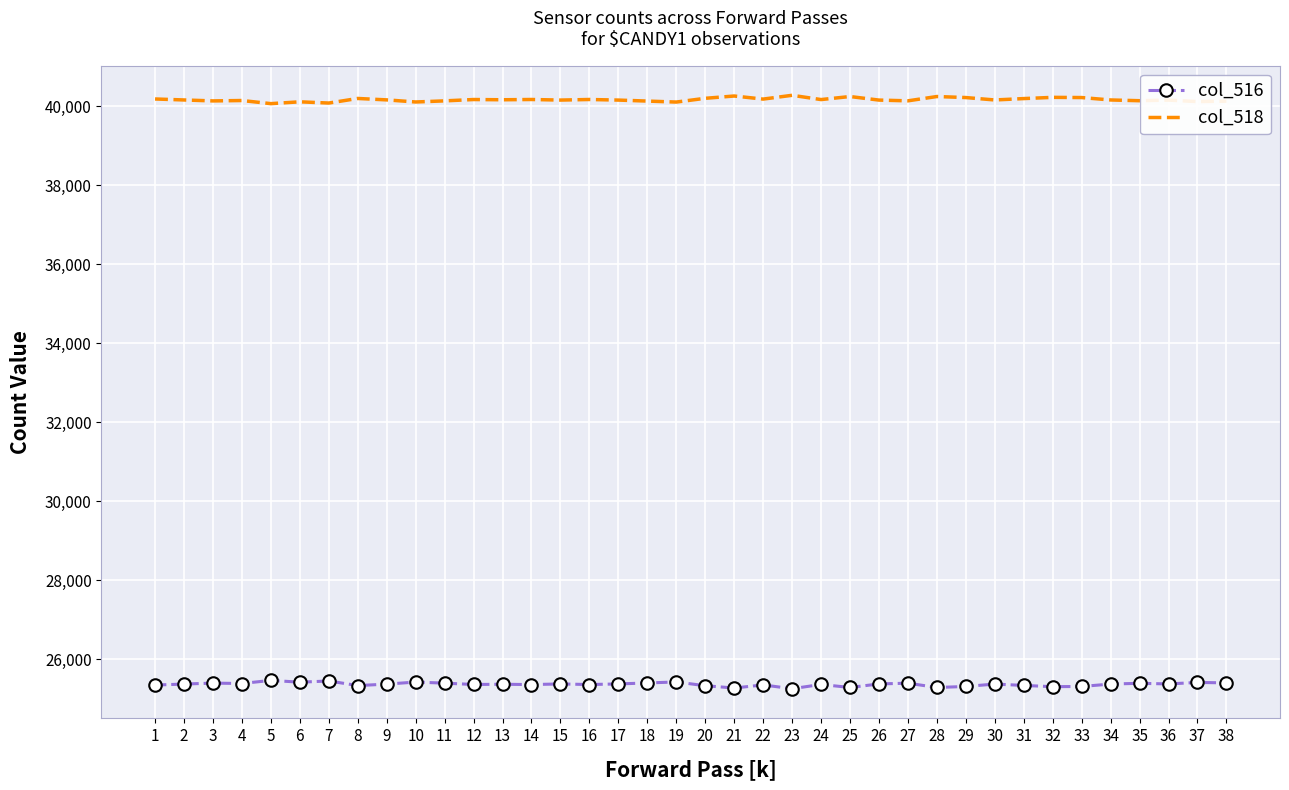

True or false: col_518 has more than 1 points higher than both neighbors.

True